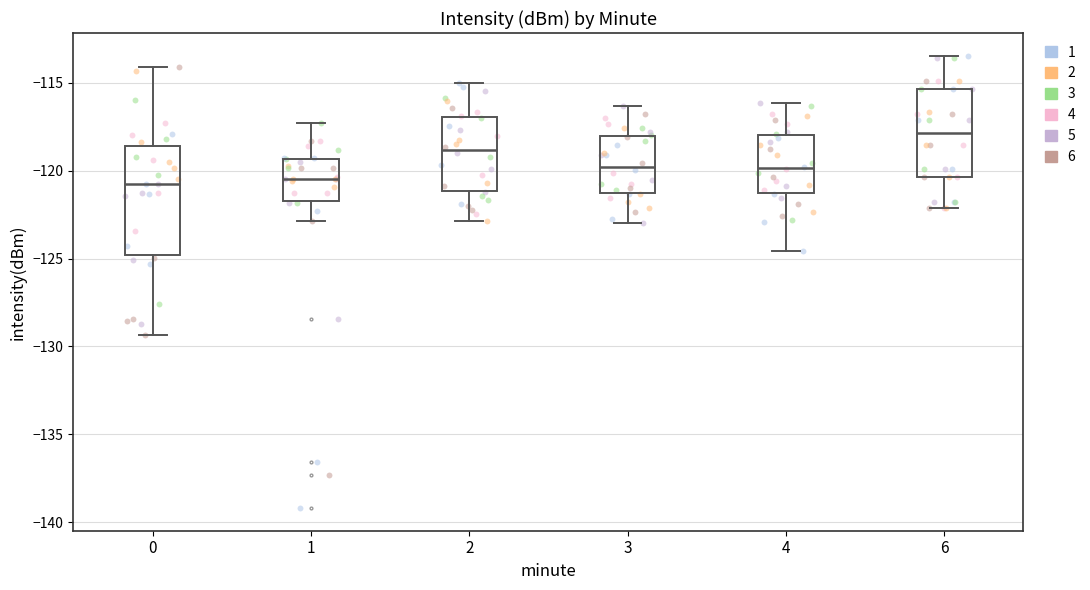

Reading left to right, read every box against the y-axis: the position of its median line, the range the box covers, and the ends of its whiskers. The values are not printed on the chart, so give them approximately, as read against the axis.

0: median -121.0, box -125.0 to -118.5, whiskers -129.5 to -114.0
1: median -120.5, box -121.5 to -119.5, whiskers -123.0 to -117.5
2: median -119.0, box -121.0 to -117.0, whiskers -123.0 to -115.0
3: median -120.0, box -121.5 to -118.0, whiskers -123.0 to -116.5
4: median -120.0, box -121.5 to -118.0, whiskers -124.5 to -116.0
6: median -118.0, box -120.5 to -115.5, whiskers -122.0 to -113.5